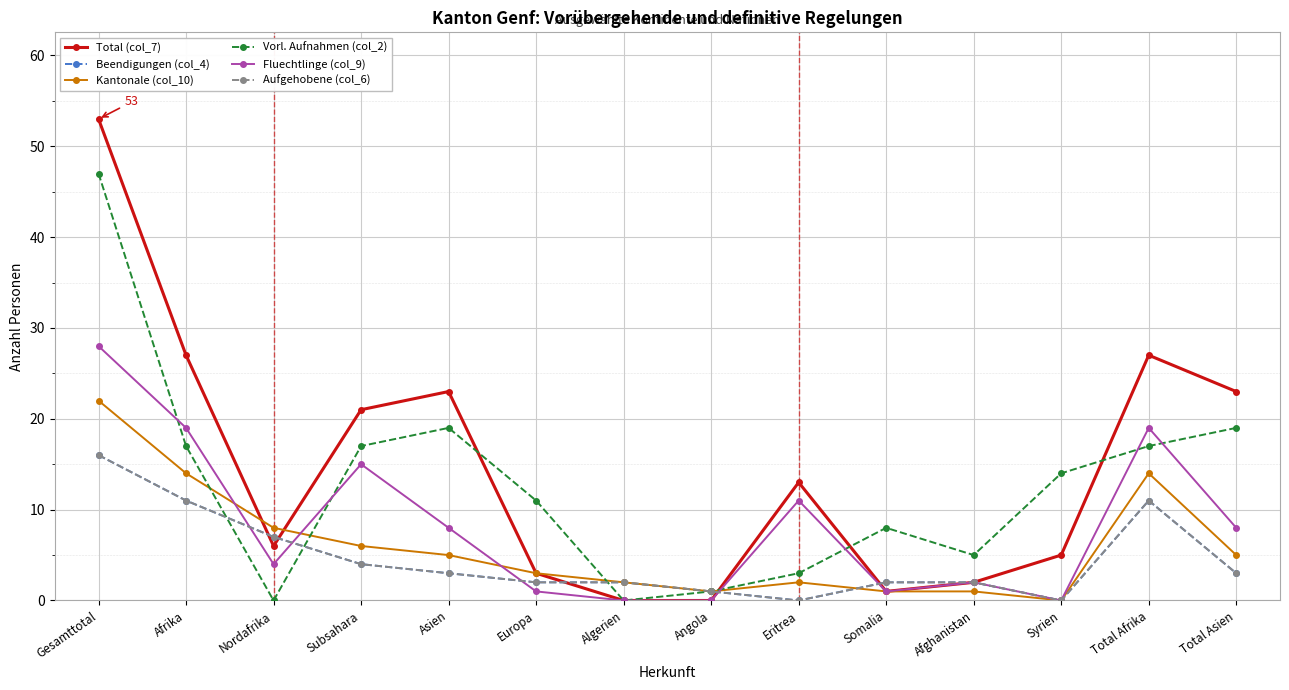

Is this an area chart (filled region under the line)?

No